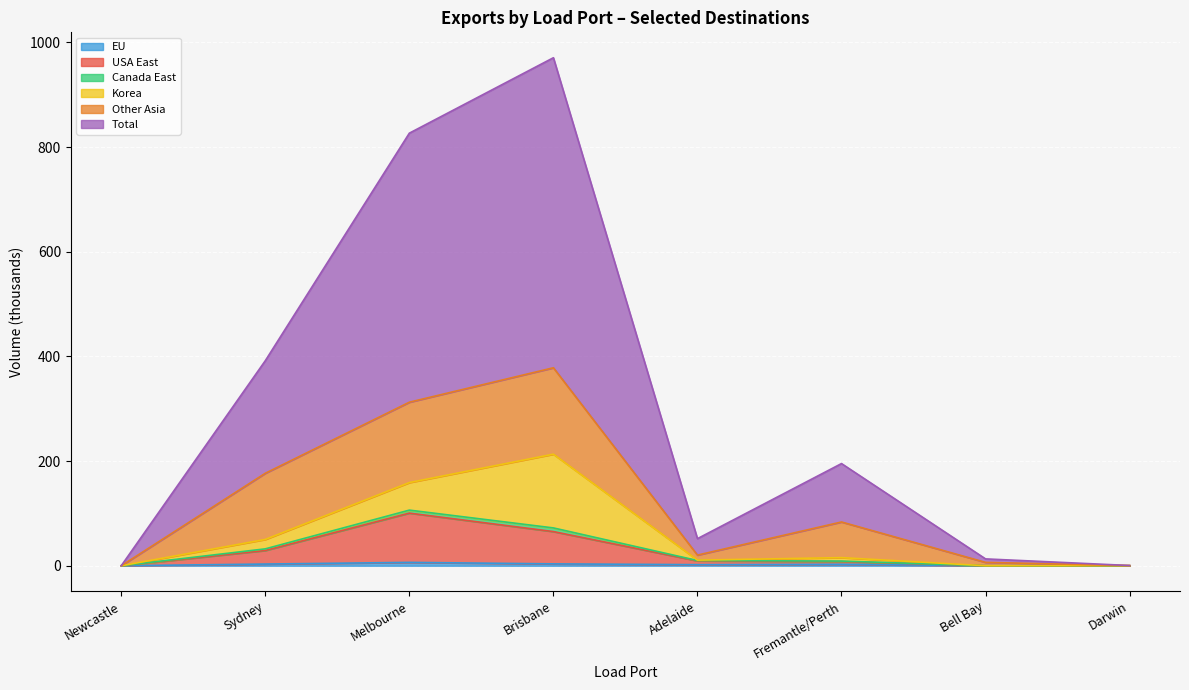

Does the chart display data point markers on the line(s)?

No